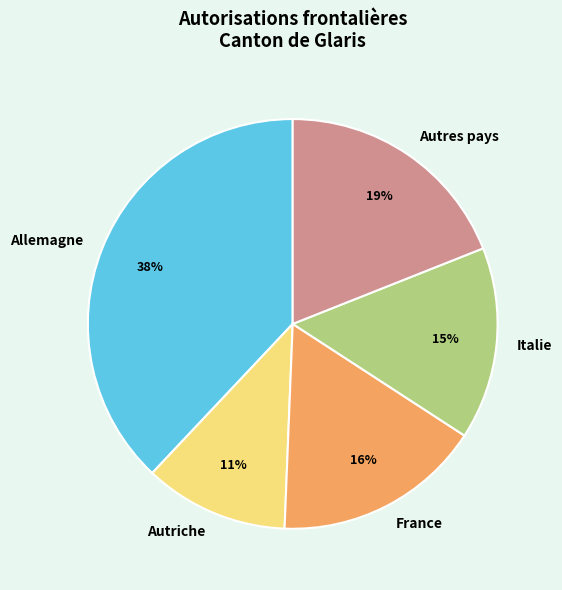

Combined, do Autres pays and Allemagne account for over 50%?

Yes